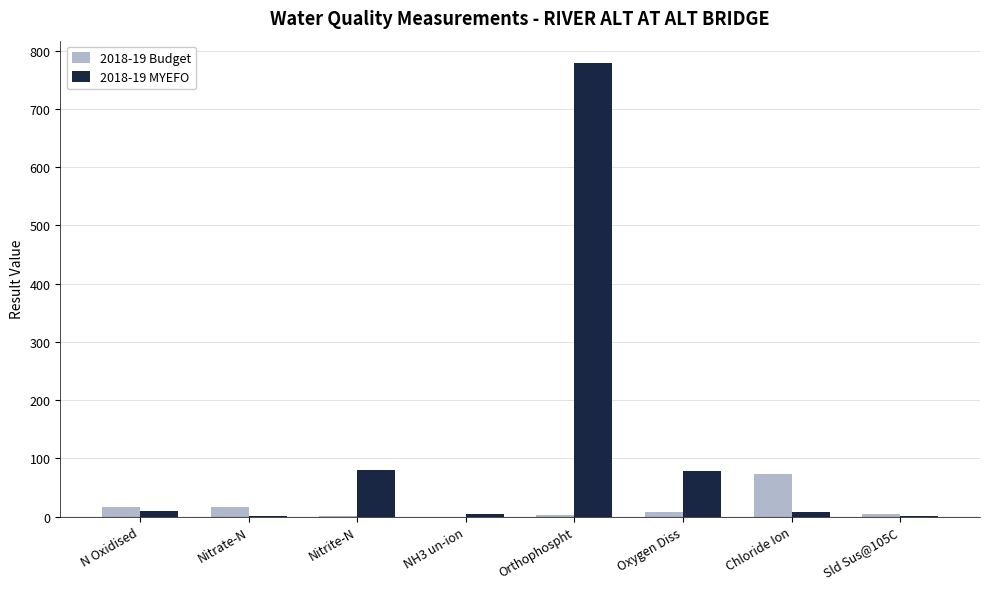

What is the total value across all series at Orthophospht?

781.0